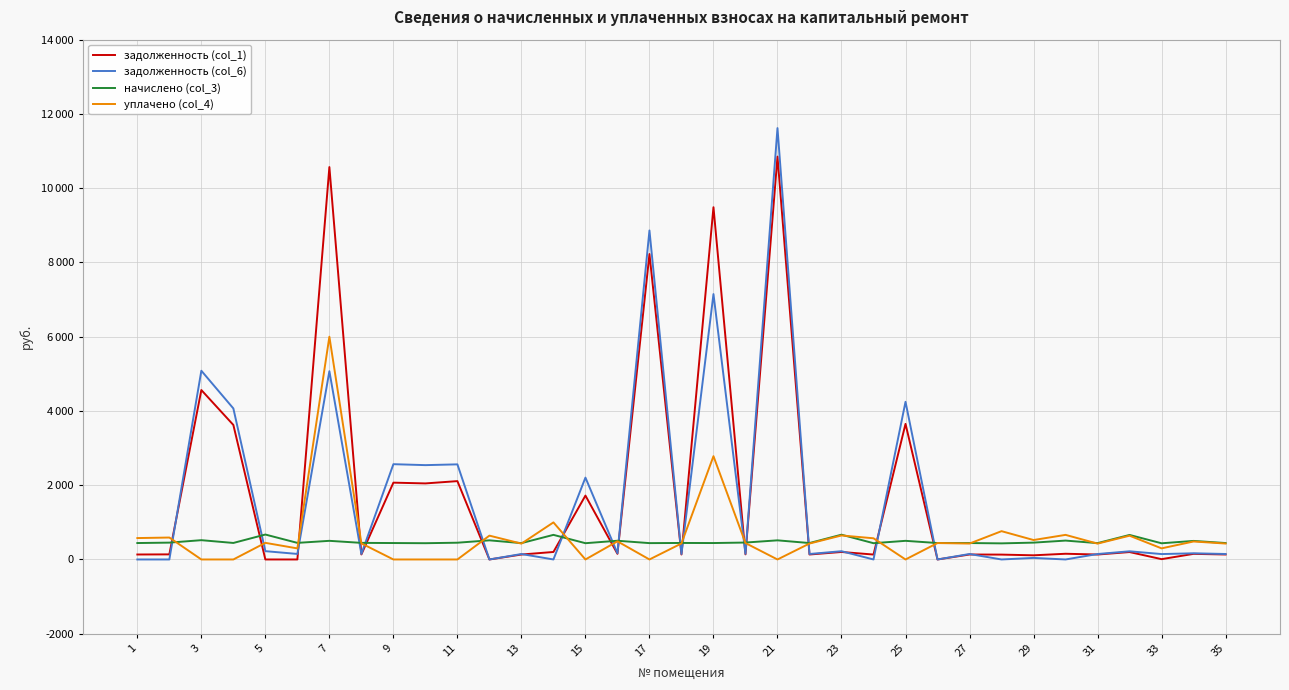

What are all the series names shown in the legend?

задолженность (col_1), задолженность (col_6), начислено (col_3), уплачено (col_4)